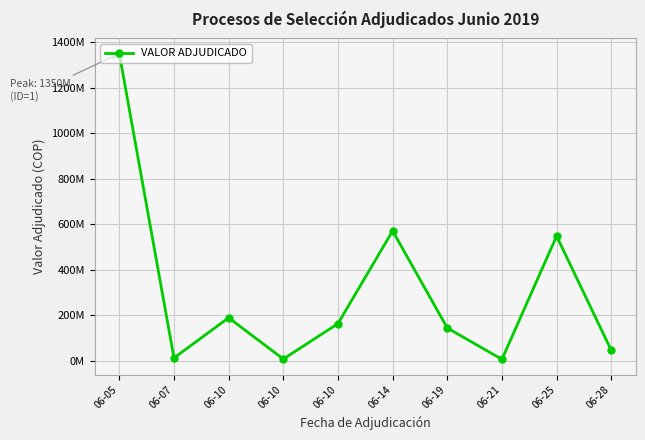

Rank the categories by value from highest to lowest.

06-05, 06-14, 06-25, 06-10, 06-10, 06-19, 06-28, 06-07, 06-10, 06-21